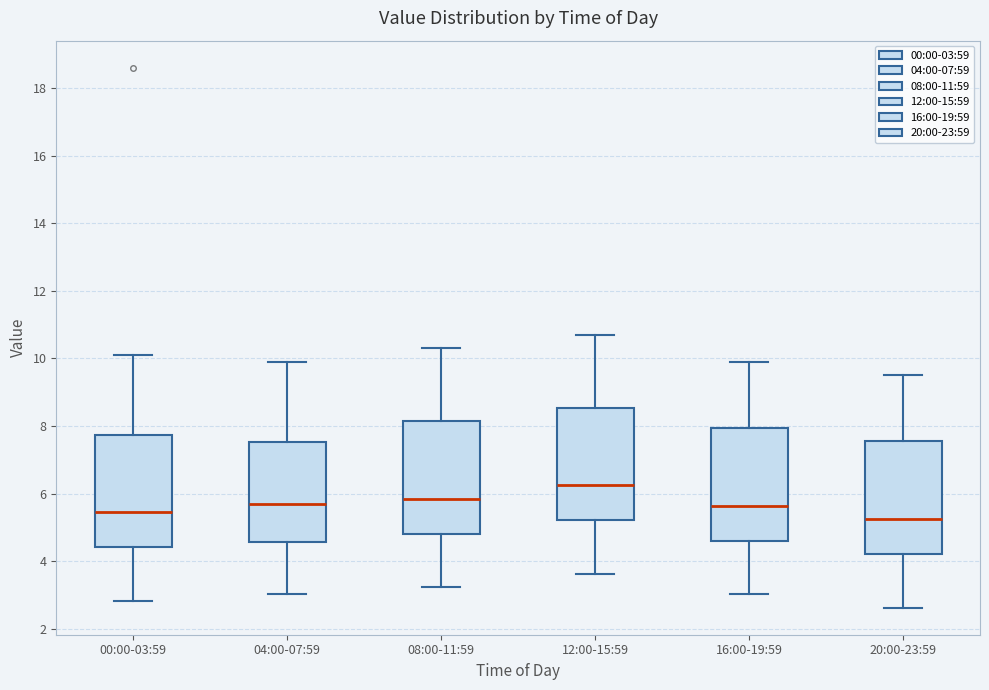

Which box has the highest median line?

12:00-15:59